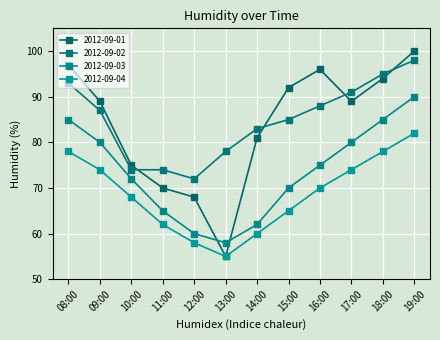

Reading left to right, list all the values displayed in this chart.

2012-09-01: 97	89	75	70	68	55	81	92	96	89	94	100
2012-09-02: 93	87	74	74	72	78	83	85	88	91	95	98
2012-09-03: 85	80	72	65	60	58	62	70	75	80	85	90
2012-09-04: 78	74	68	62	58	55	60	65	70	74	78	82